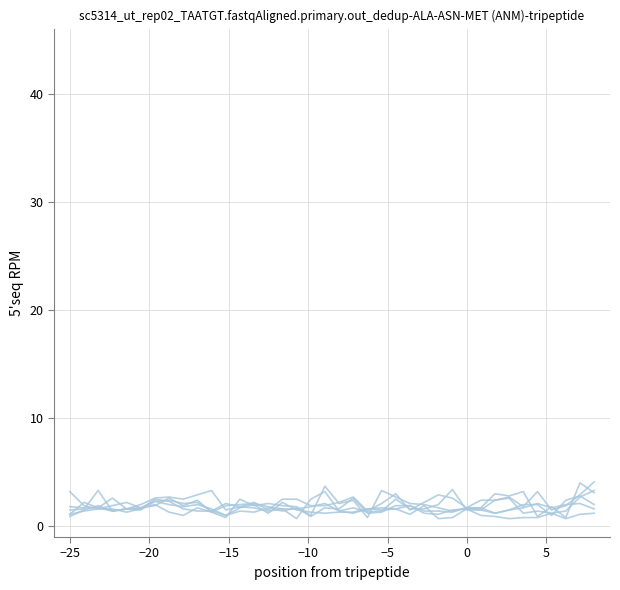

Is this an area chart (filled region under the line)?

No